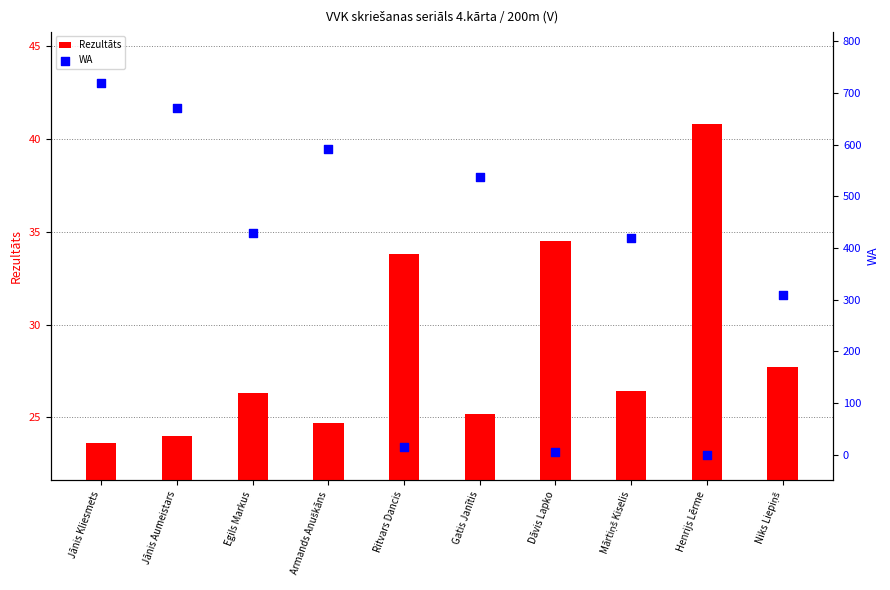

Which series reaches the minimum Y coordinate?

WA